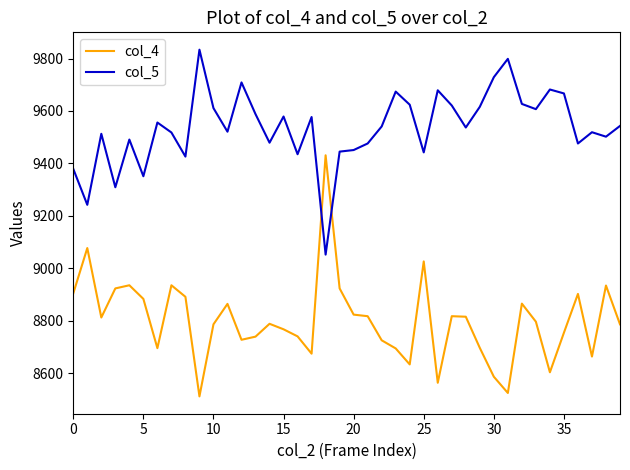

Rank the series by their maximum value, from lowest to highest.

col_4, col_5